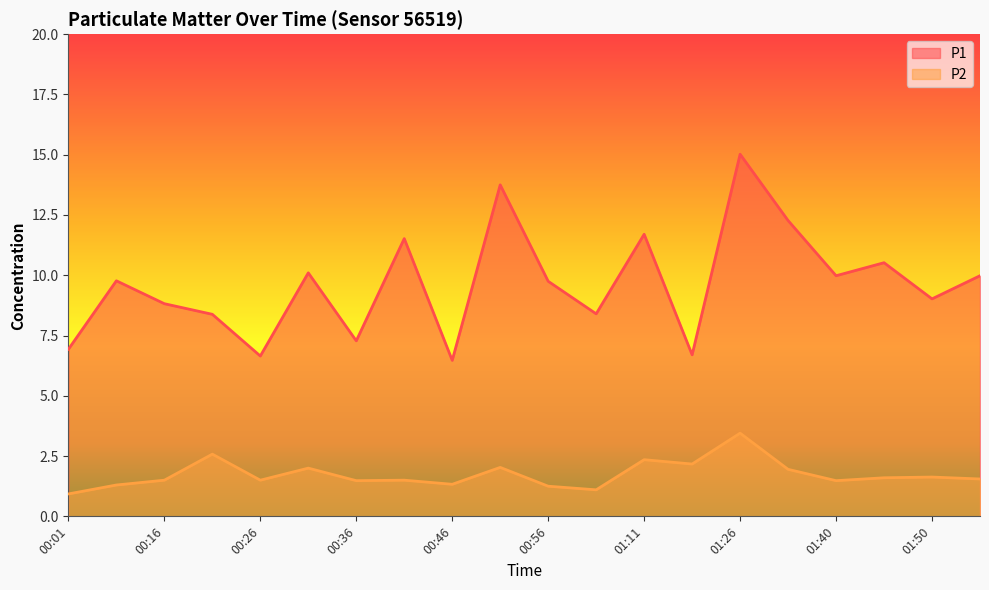

What are all the series names shown in the legend?

P1, P2